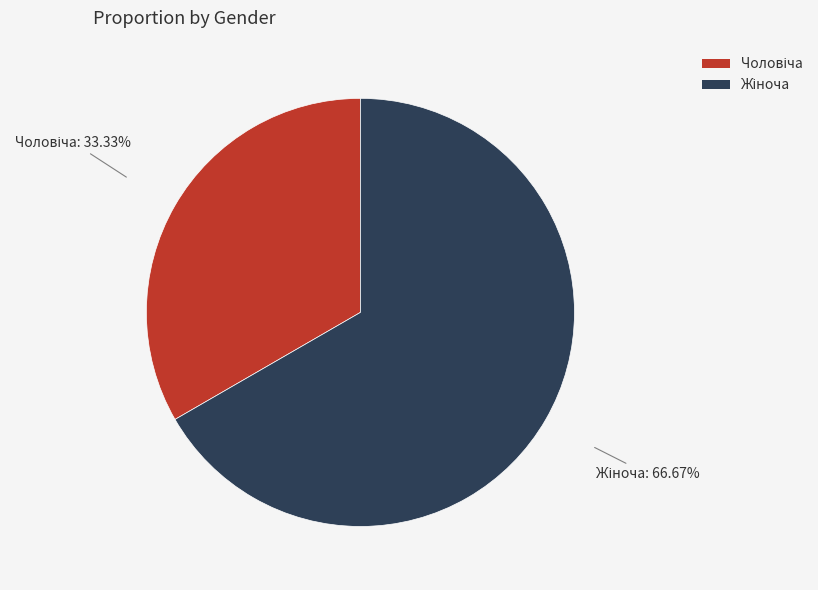

Is there any slice that represents more than half of the pie?

Yes